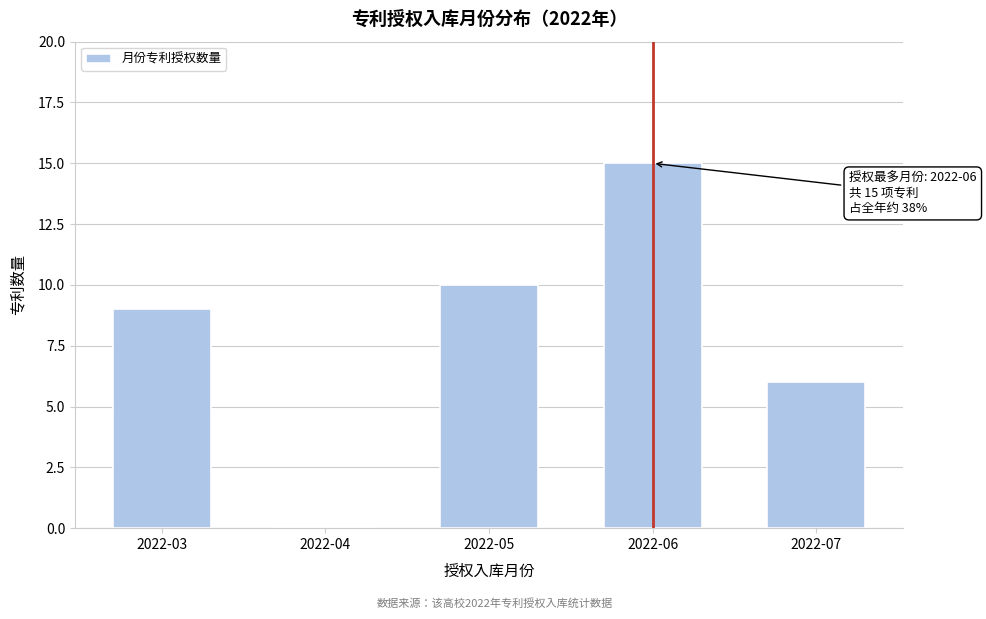

Reading left to right, list all the values displayed in this chart.

2022-03=9	2022-04=0	2022-05=10	2022-06=15	2022-07=6